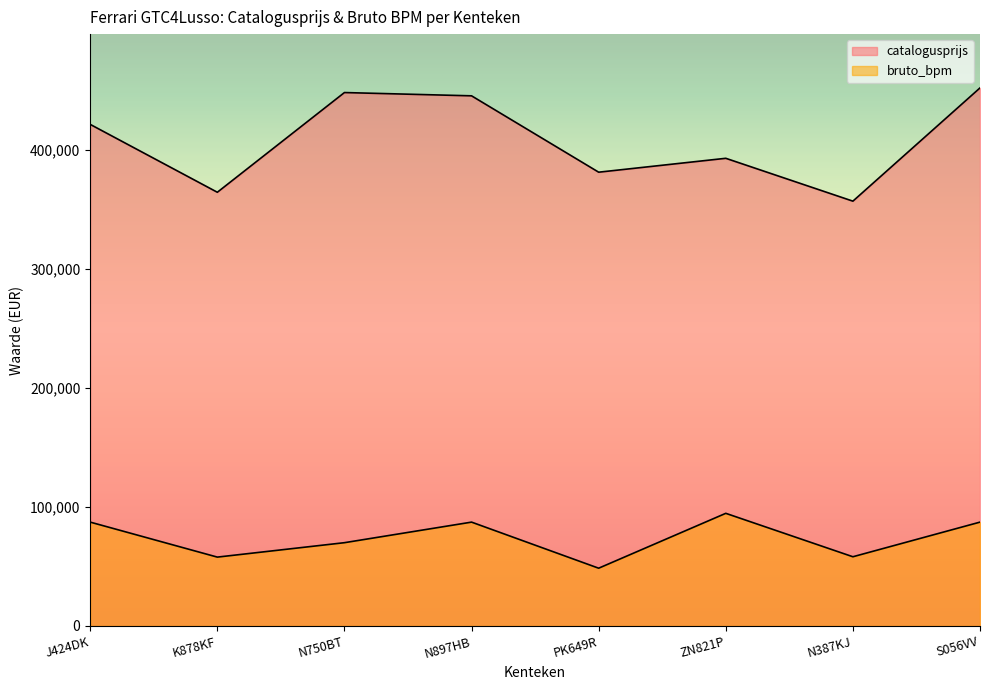

Which series has the largest range (max minus min)?

catalogusprijs